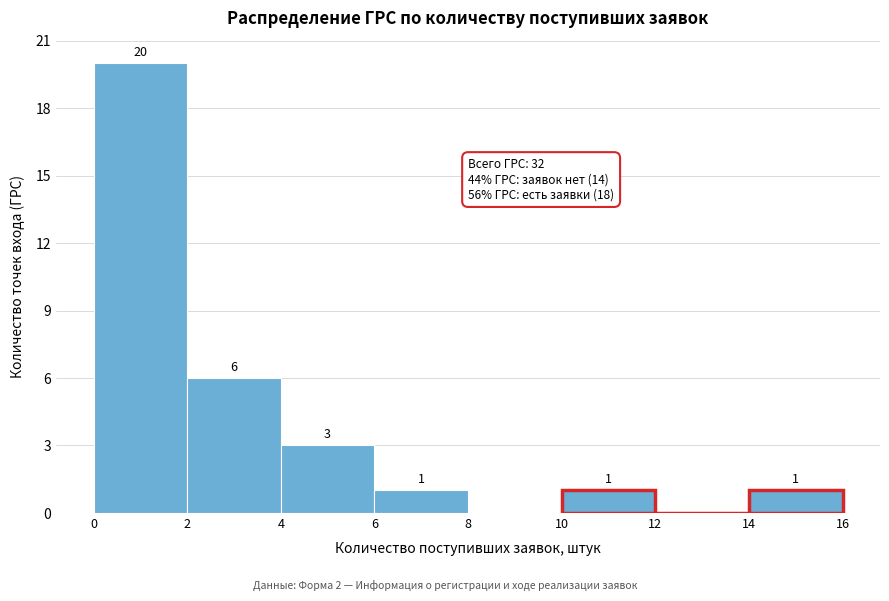

Over which range of the x-axis is the bar tallest?

0 to 2